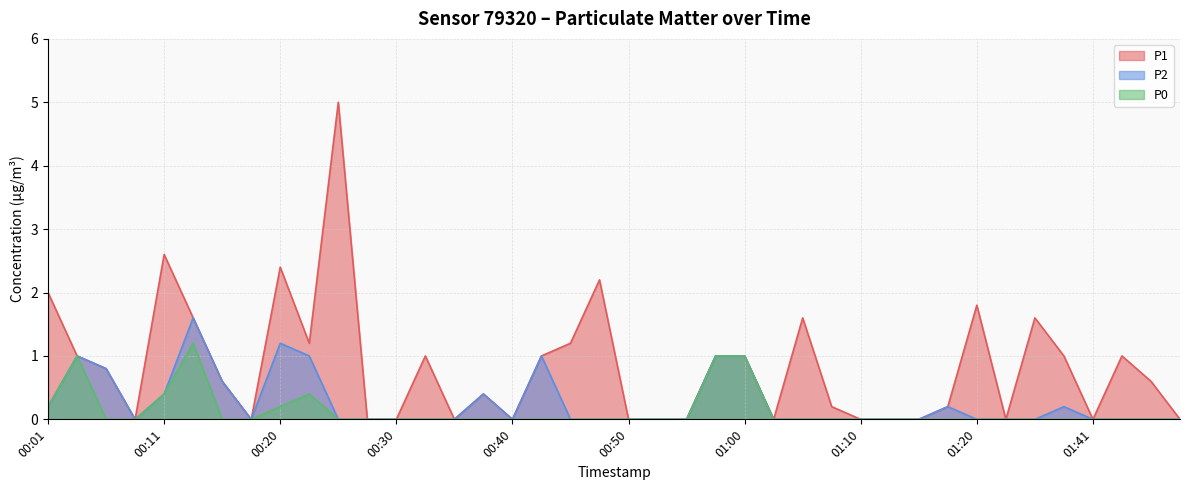

What is the difference between the second highest and second lowest values in the P2 series?

1.2